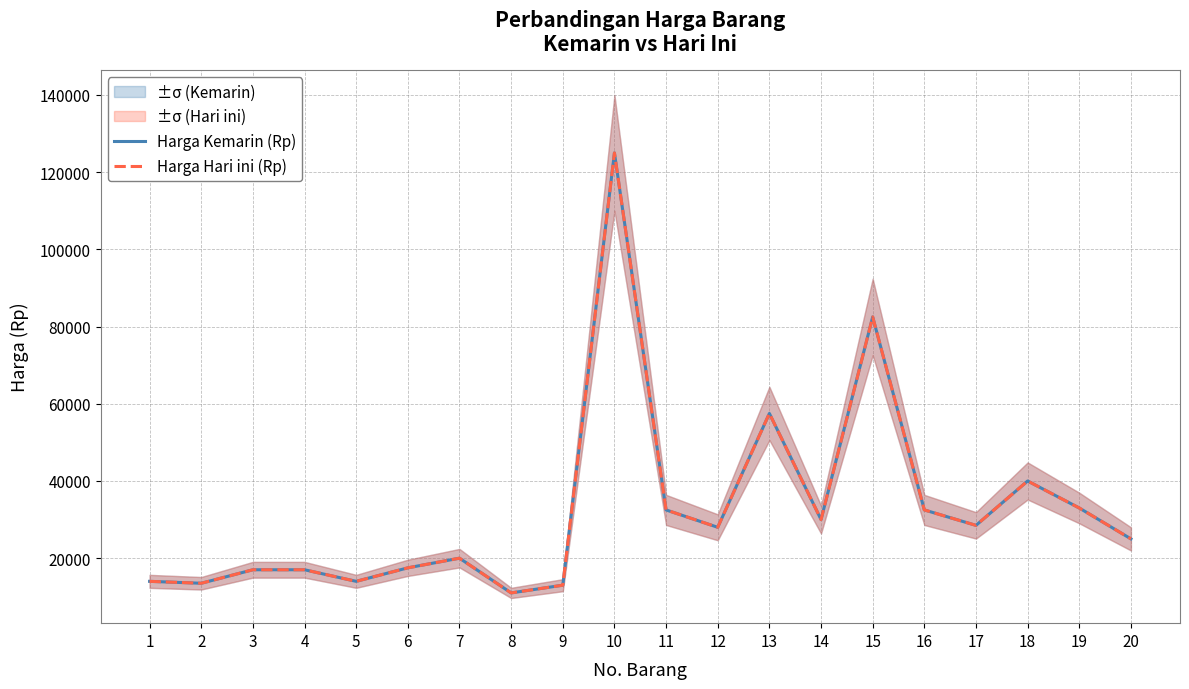

How many lines are shown in the chart?

2